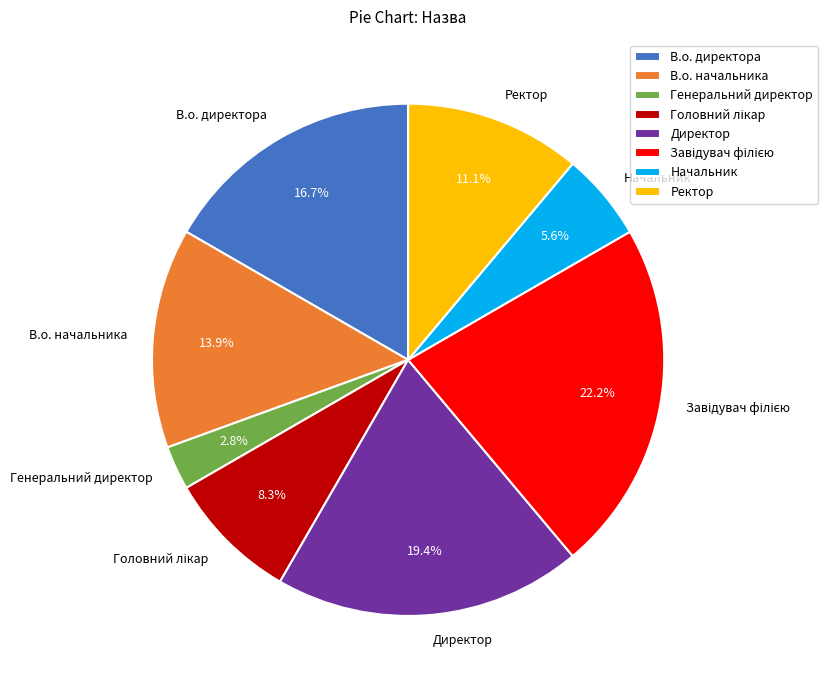

Does any single category account for the majority?

No